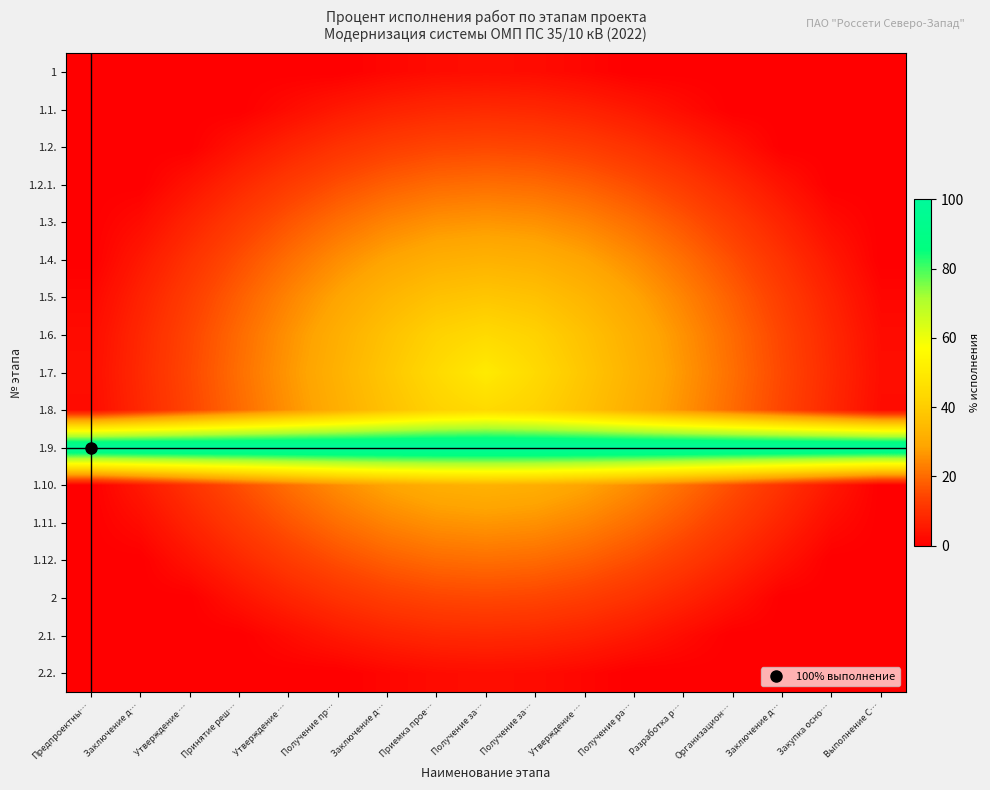

At Получение ра…, list the series in order from largest to smallest.

1.9., 1.7., 1.6., 1.8., 1.5., 1.4., 1.10., 1.3., 1.11., 1.2.1., 1.12., 1.2., 2, 1.1., 2.1., 1, 2.2.